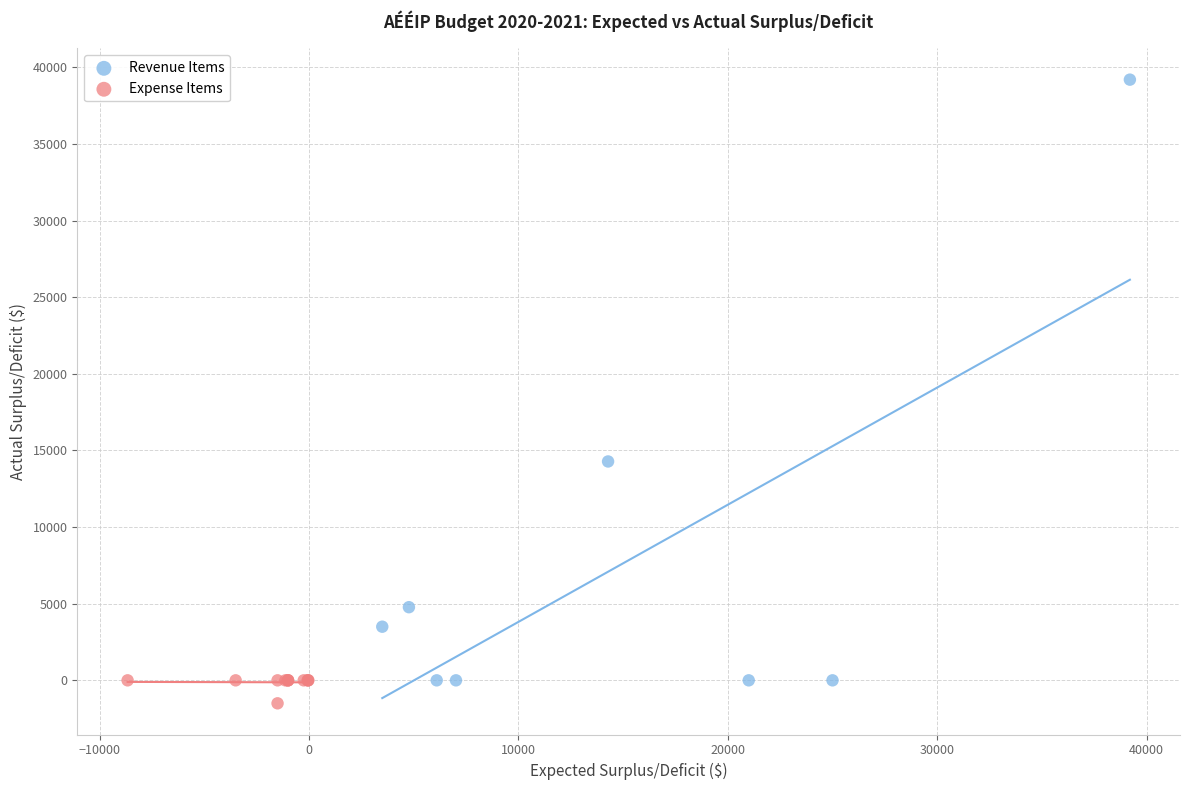

Which series has the widest spread of Y values?

Revenue Items